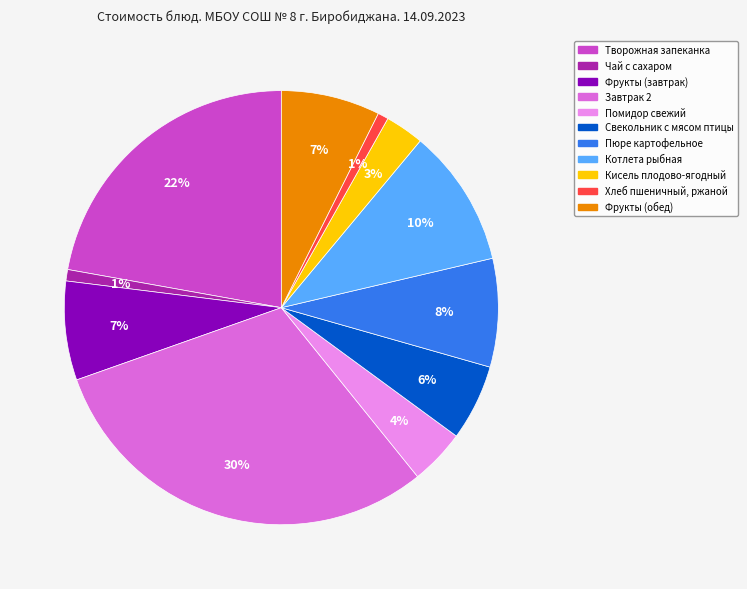

Which slice is the largest?

Завтрак 2